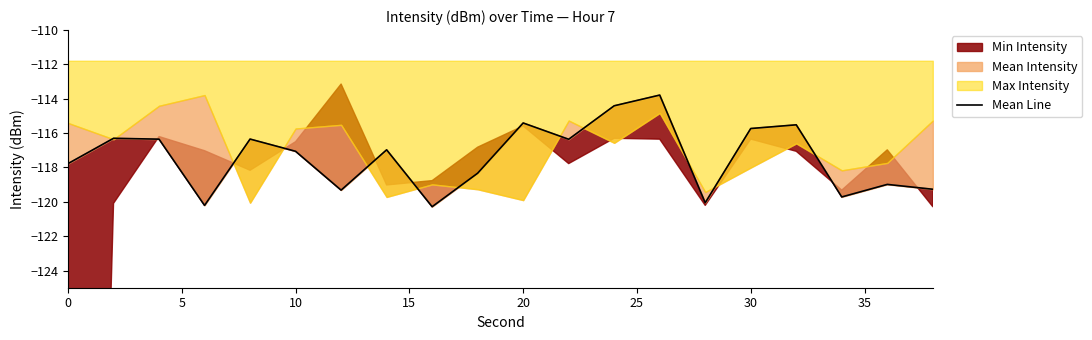

What is the value of the 13th point from the left?

-114.4